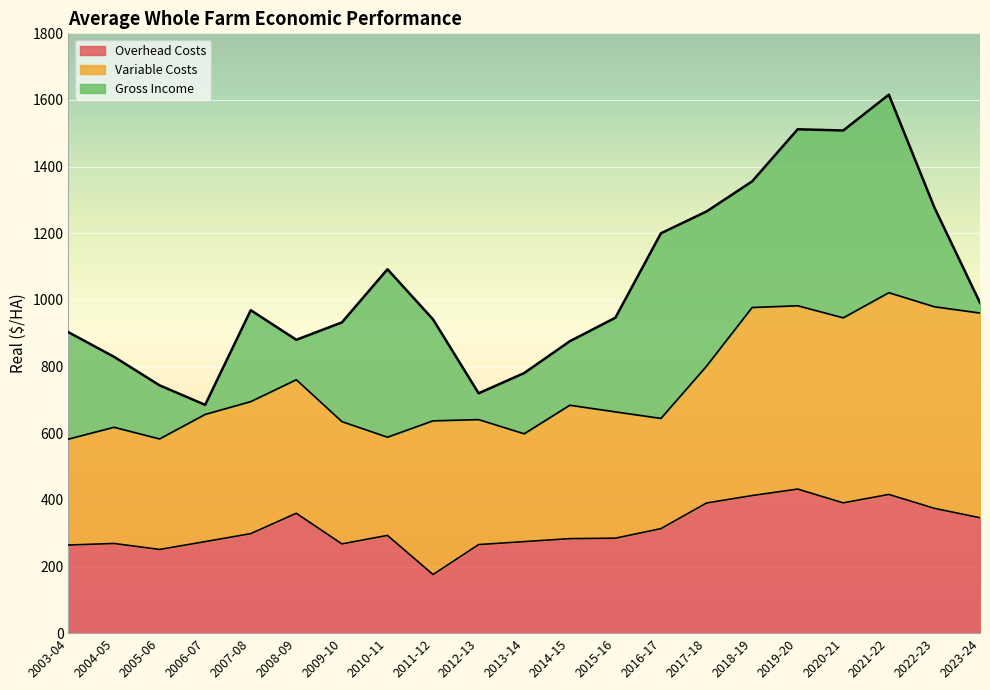

Which label corresponds to the largest value in the chart?

2021-22